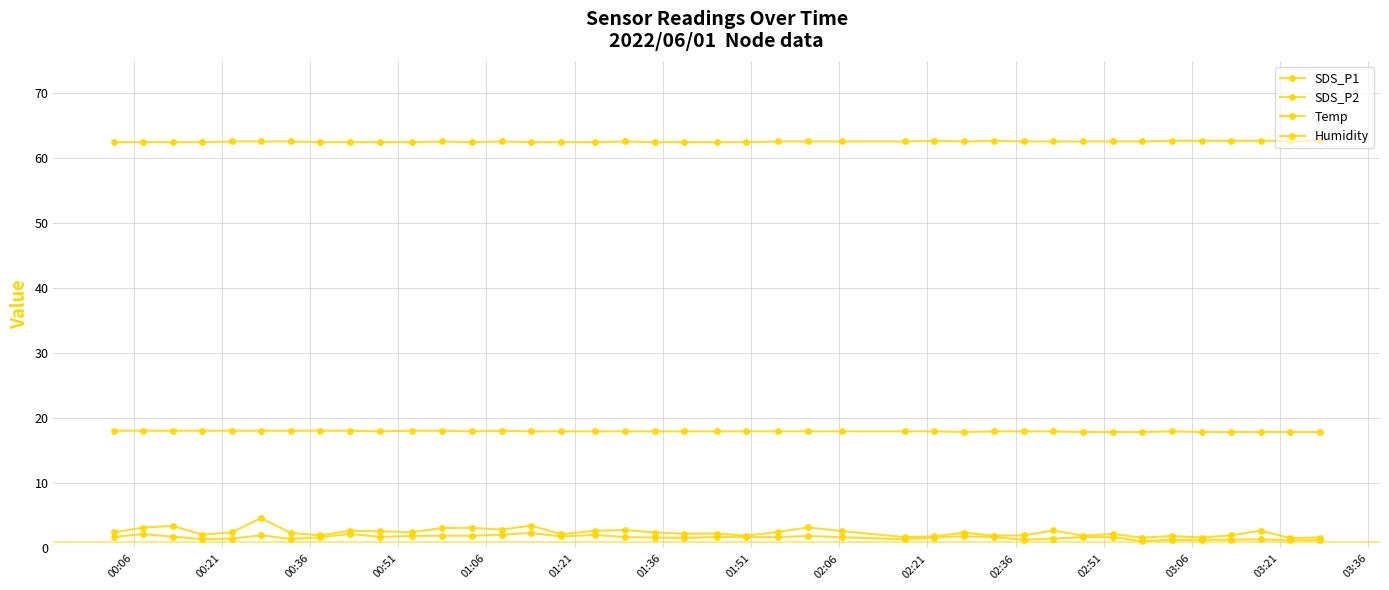

Count the number of data series in this chart.

4